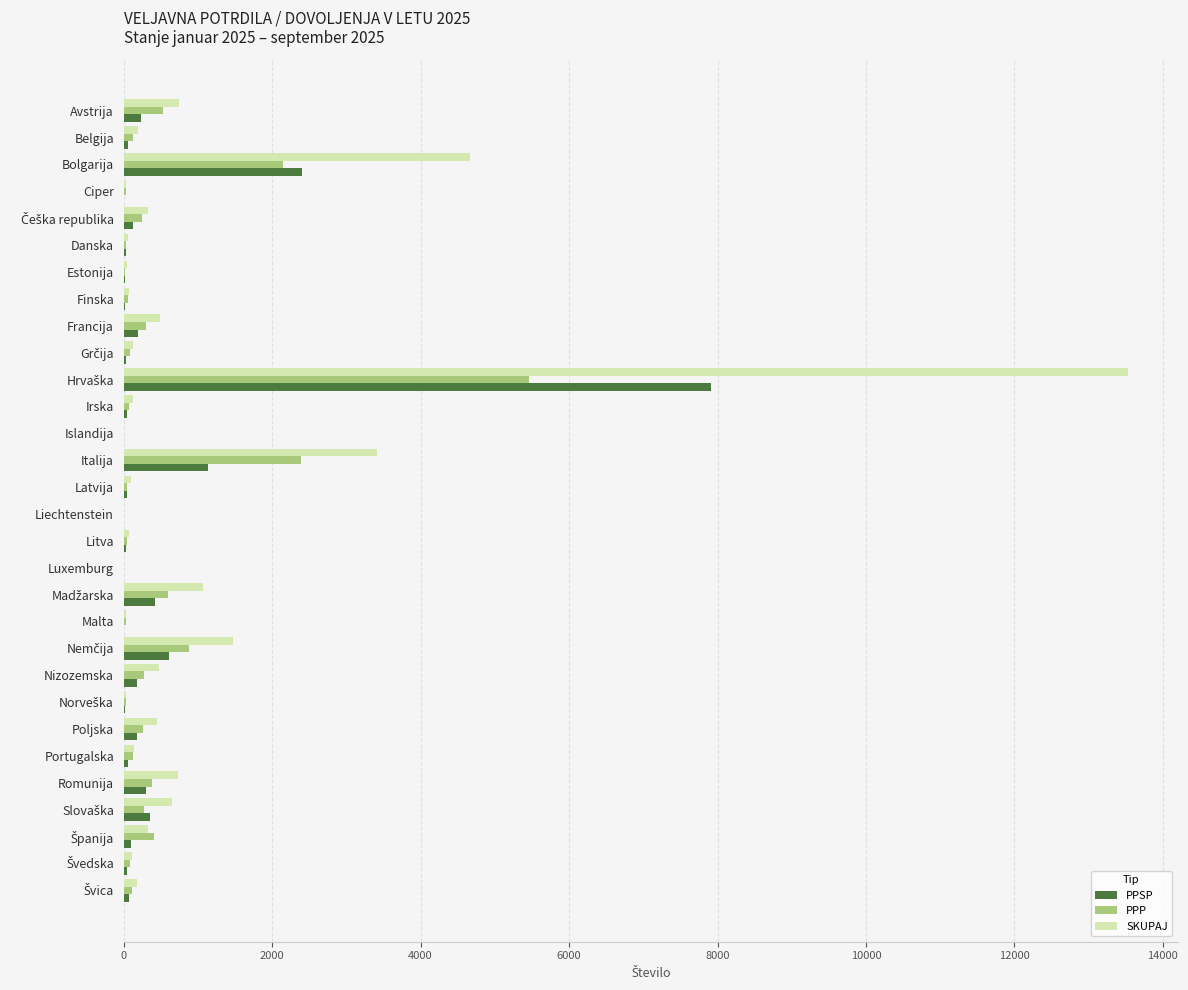

What is the sum of all SKUPAJ values?

29638